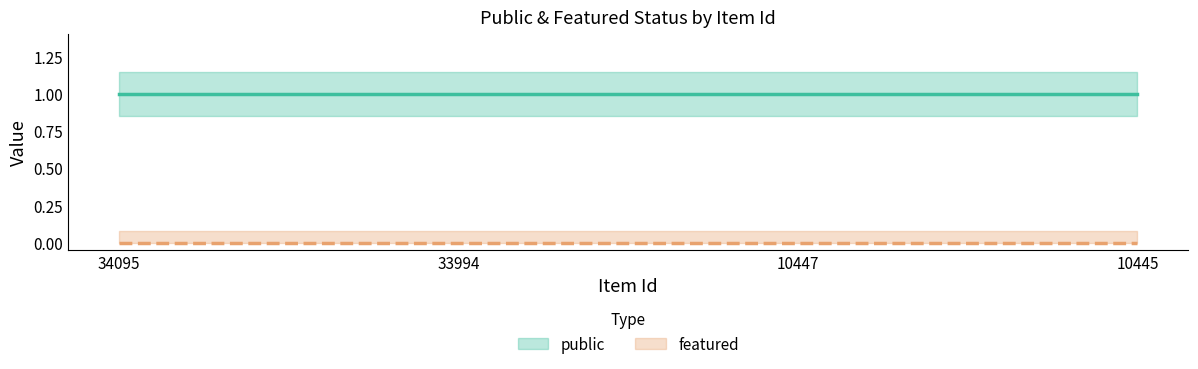

True or false: public and featured intersect in this chart.

False